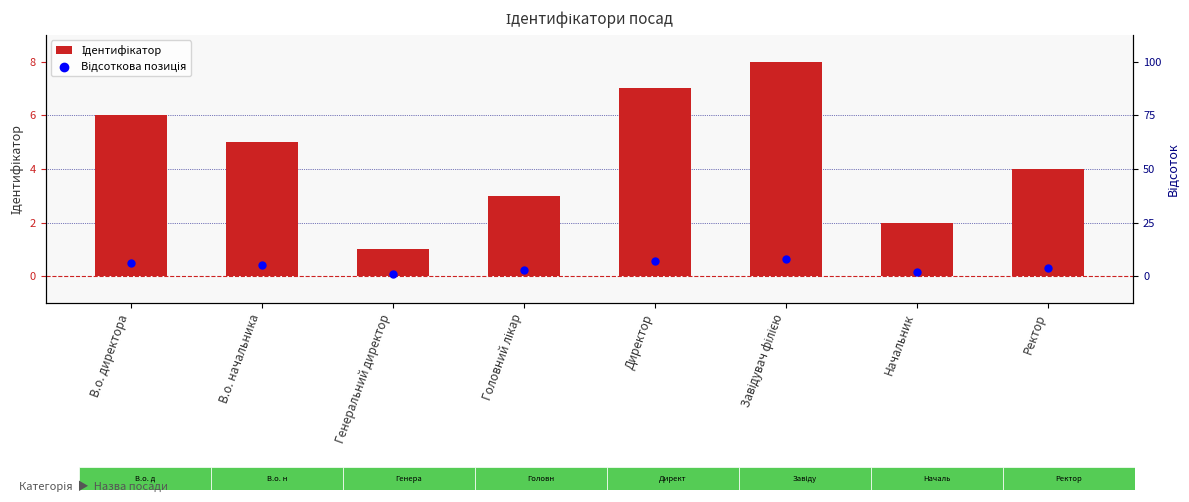

Which series has the largest Y range (max minus min)?

Ідентифікатор